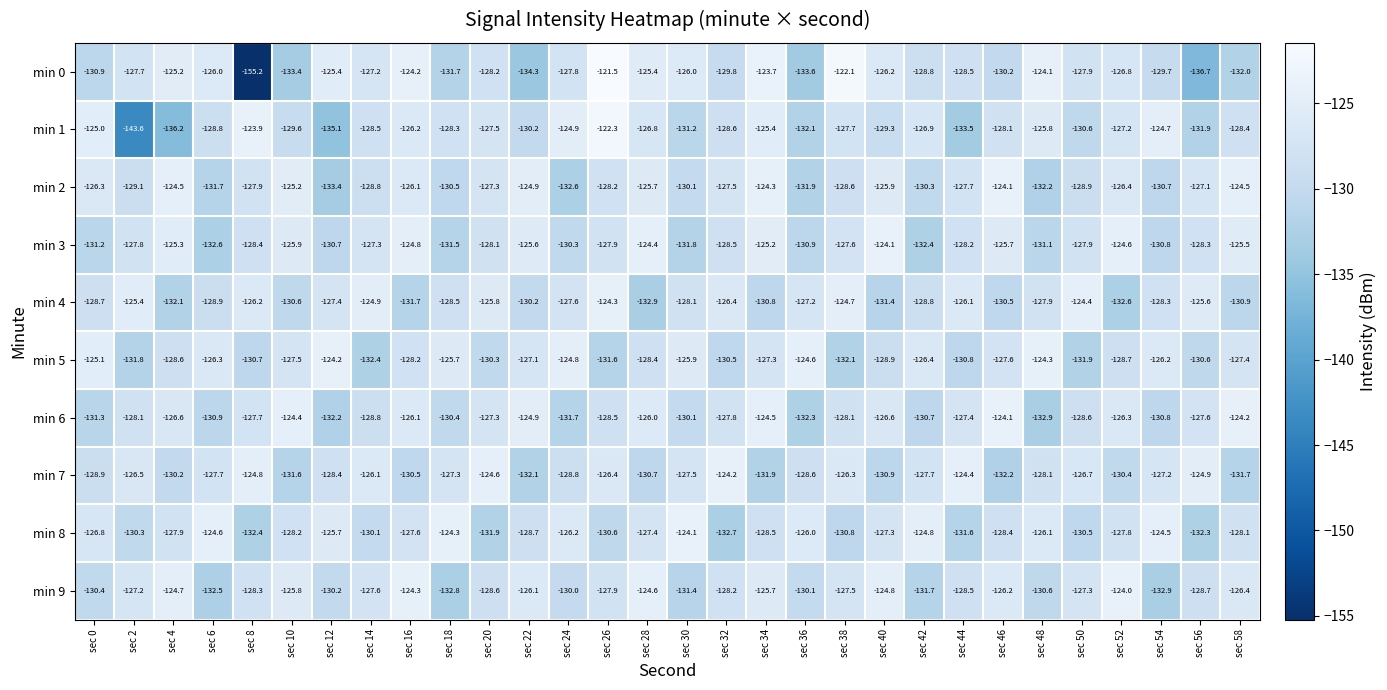

What is the sum of the min 8 values at sec 20 and sec 4?

-259.8